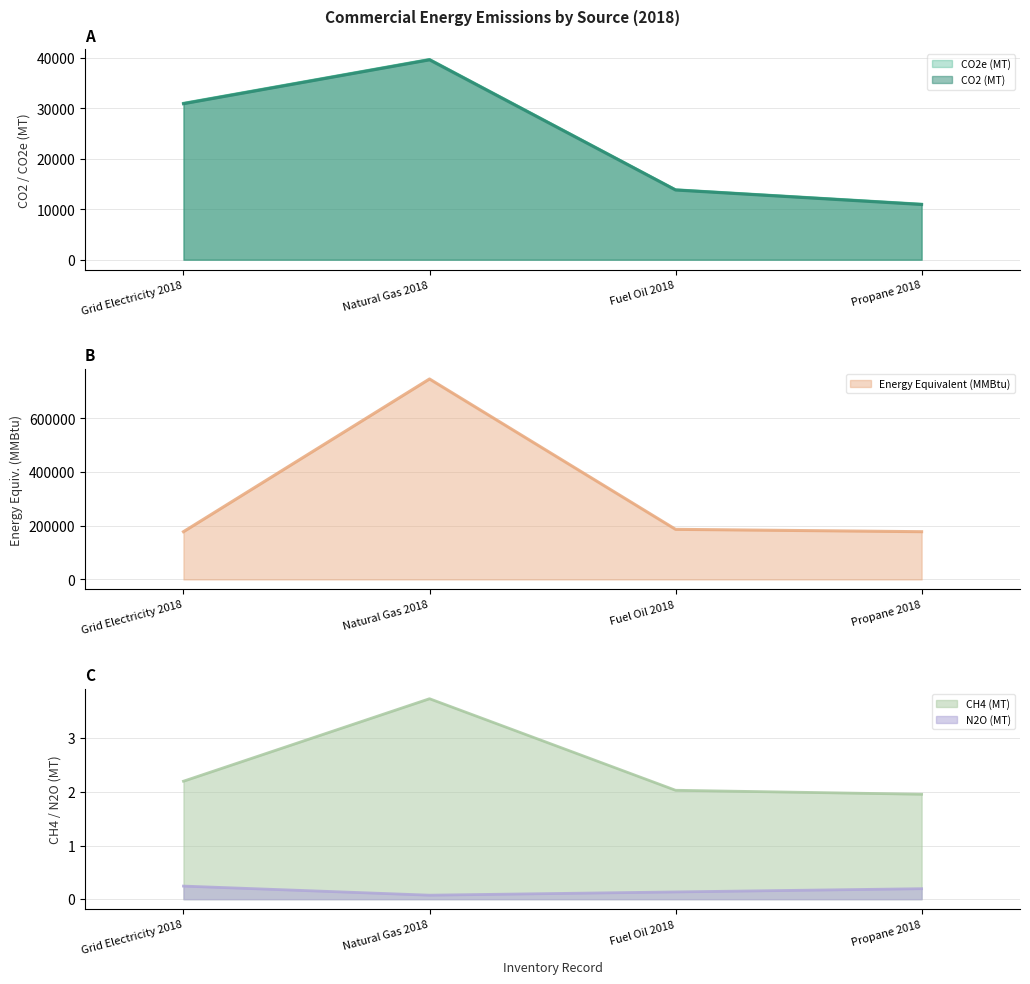

What is the label of the 3rd point from the left?

Fuel Oil 2018